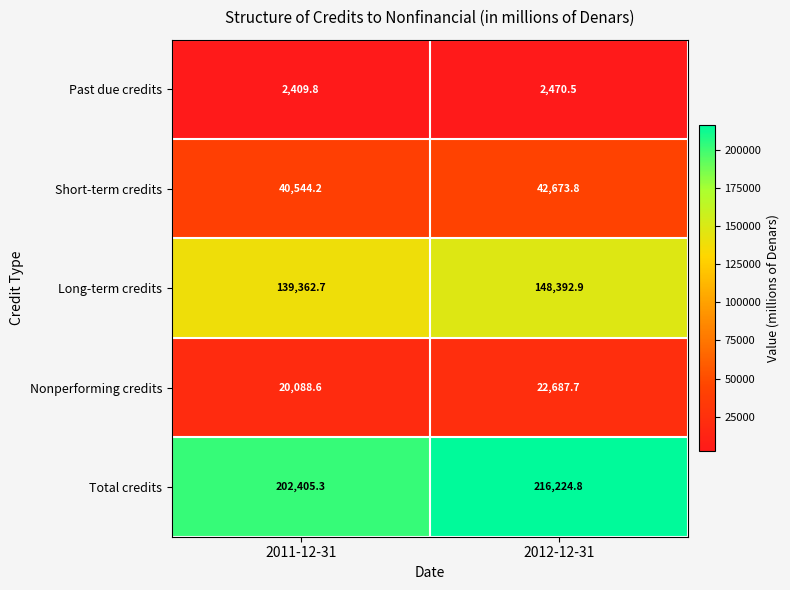

What is the sum of the Long-term credits values at 2012-12-31 and 2011-12-31?

287755.6